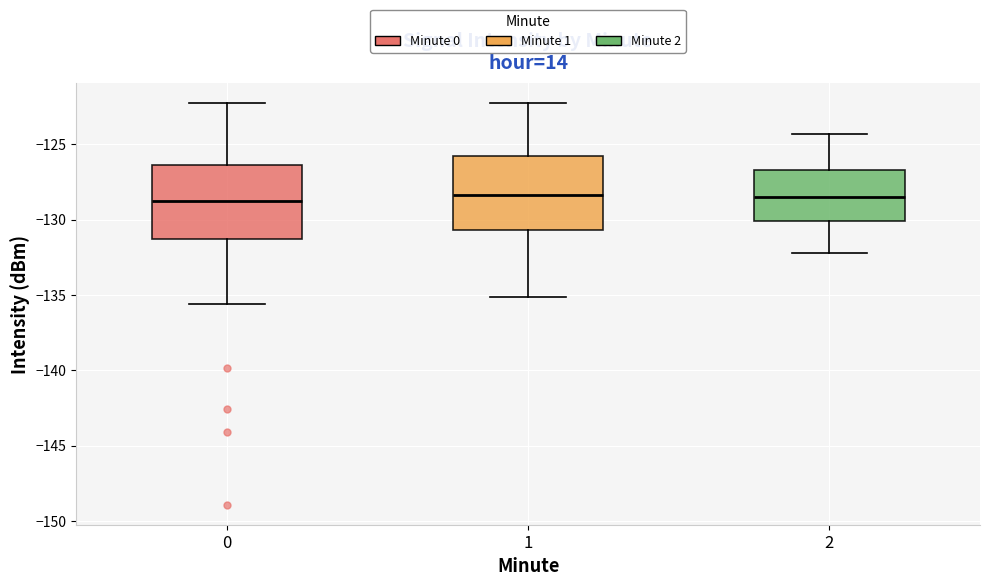

Reading left to right, transcribe this box plot: for each box, give where its median line is, the range the box spans, and where its two whiskers end, as read against the y-axis. The values are not printed on the chart, so give them approximately, as read against the axis.

0: median -129.0, box -131.5 to -126.5, whiskers -135.5 to -122.5
1: median -128.5, box -130.5 to -126.0, whiskers -135.0 to -122.5
2: median -128.5, box -130.0 to -126.5, whiskers -132.0 to -124.5